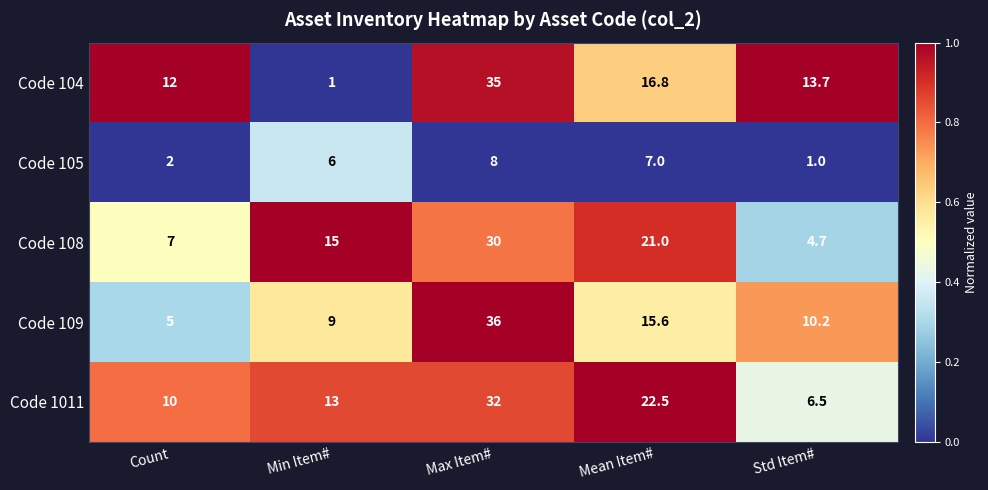

Rank the categories by Code 108 value from lowest to highest.

Std Item#, Count, Min Item#, Mean Item#, Max Item#